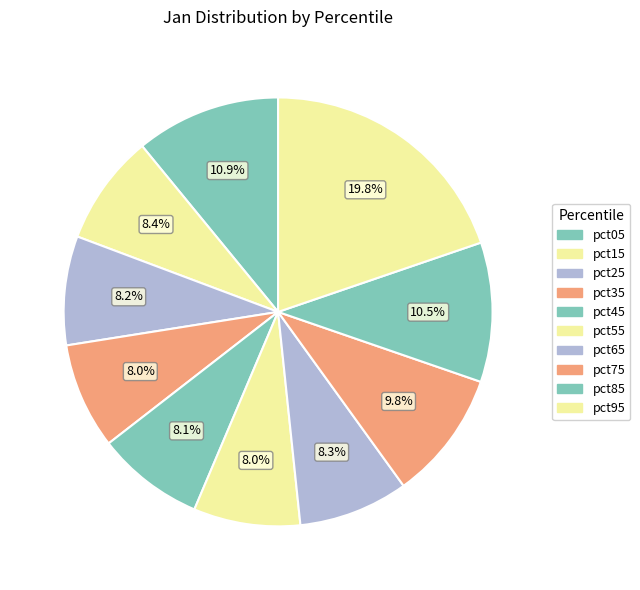

Which slice is the smallest?

pct35